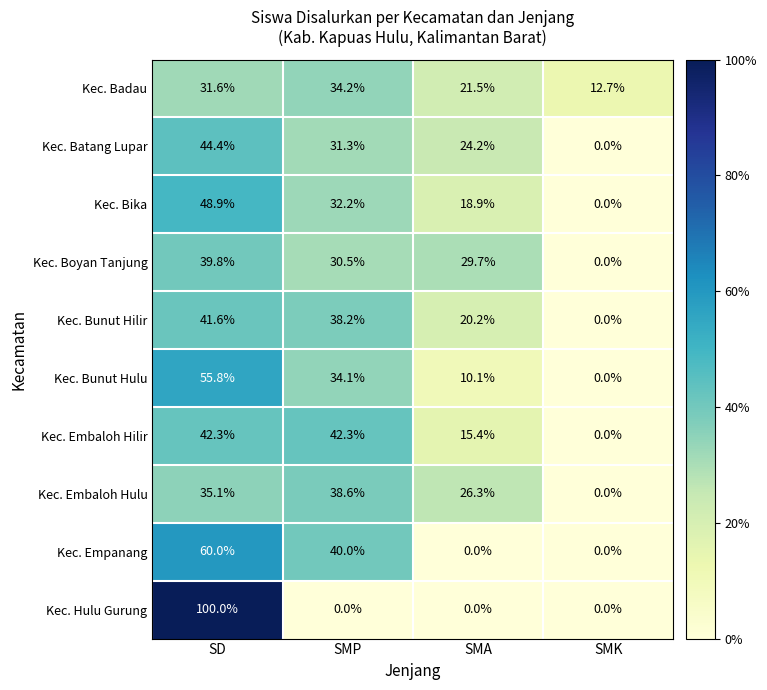

What is the spread (max minus min) of values at SD?

68.4